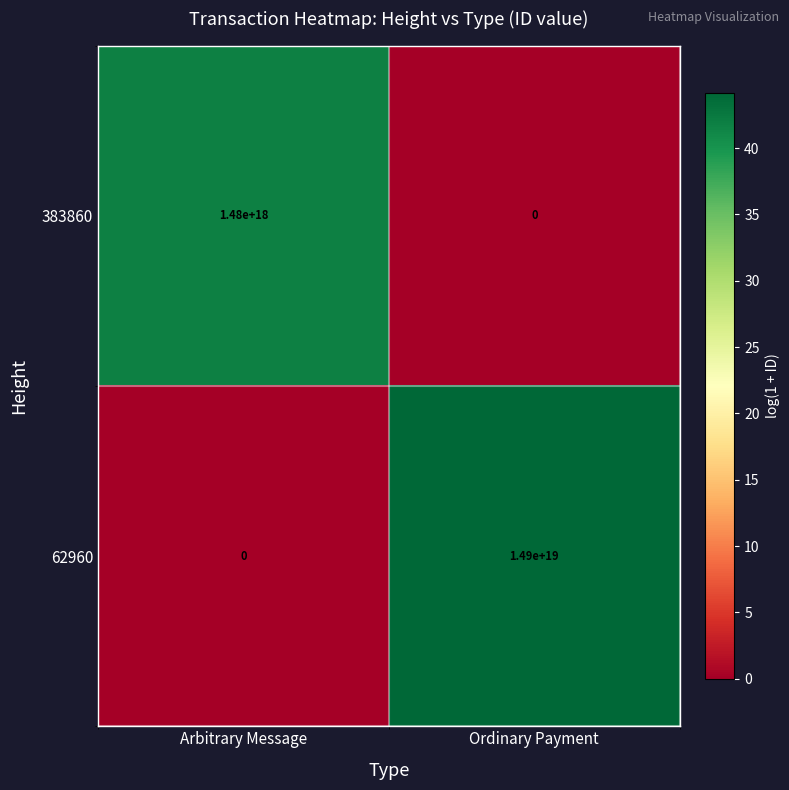

Between Arbitrary Message and Ordinary Payment, which series saw the biggest shift?

62960